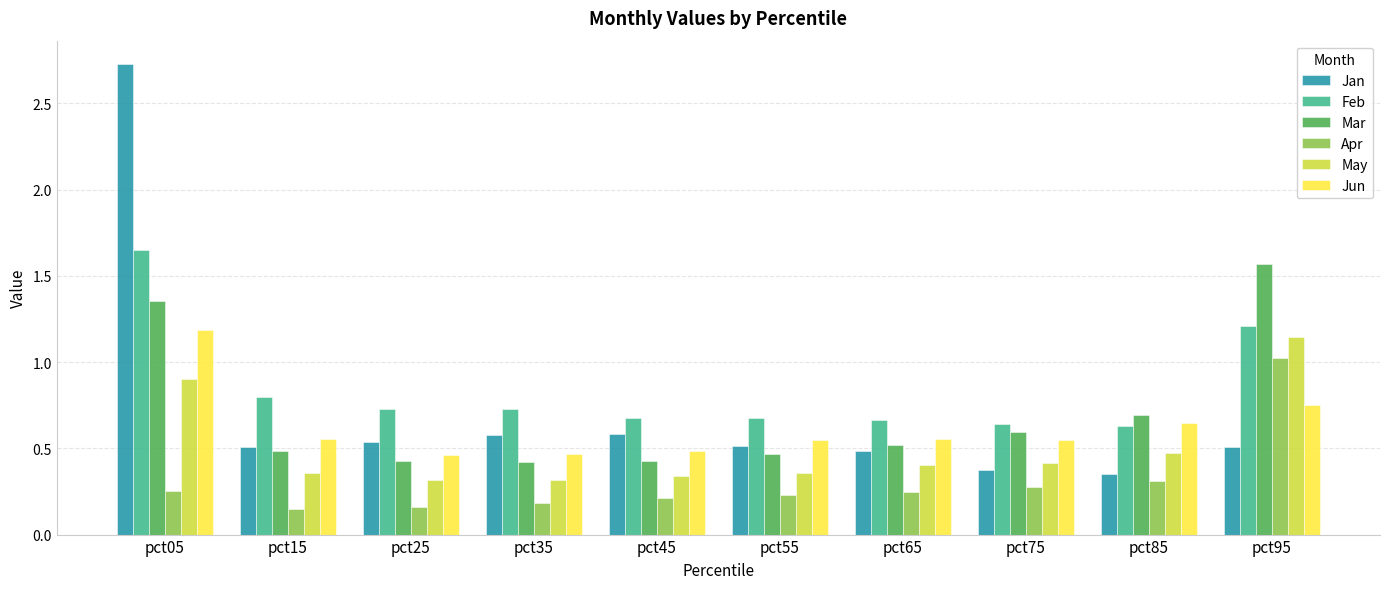

Rank the series by their maximum value, from lowest to highest.

Apr, May, Jun, Mar, Feb, Jan